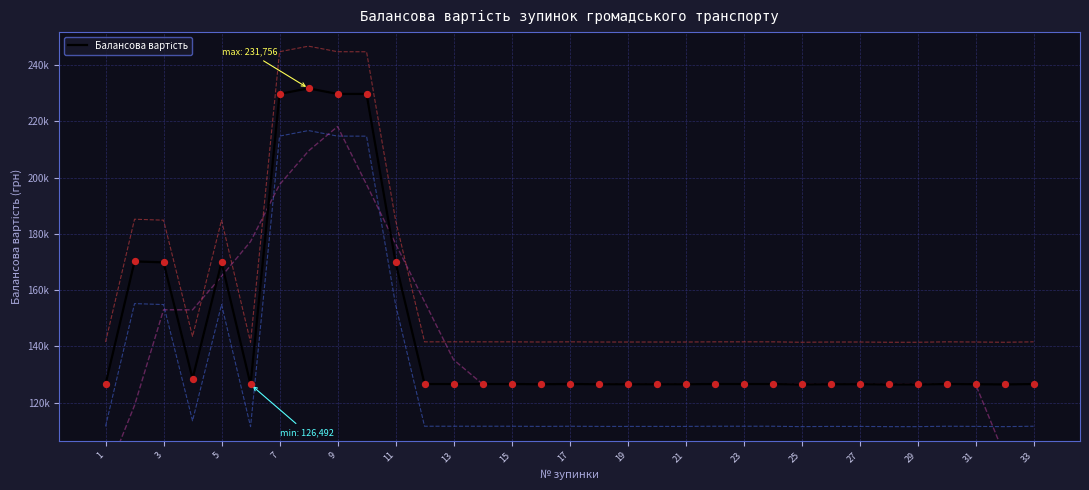

Which has a higher value, 23 or 17?

23